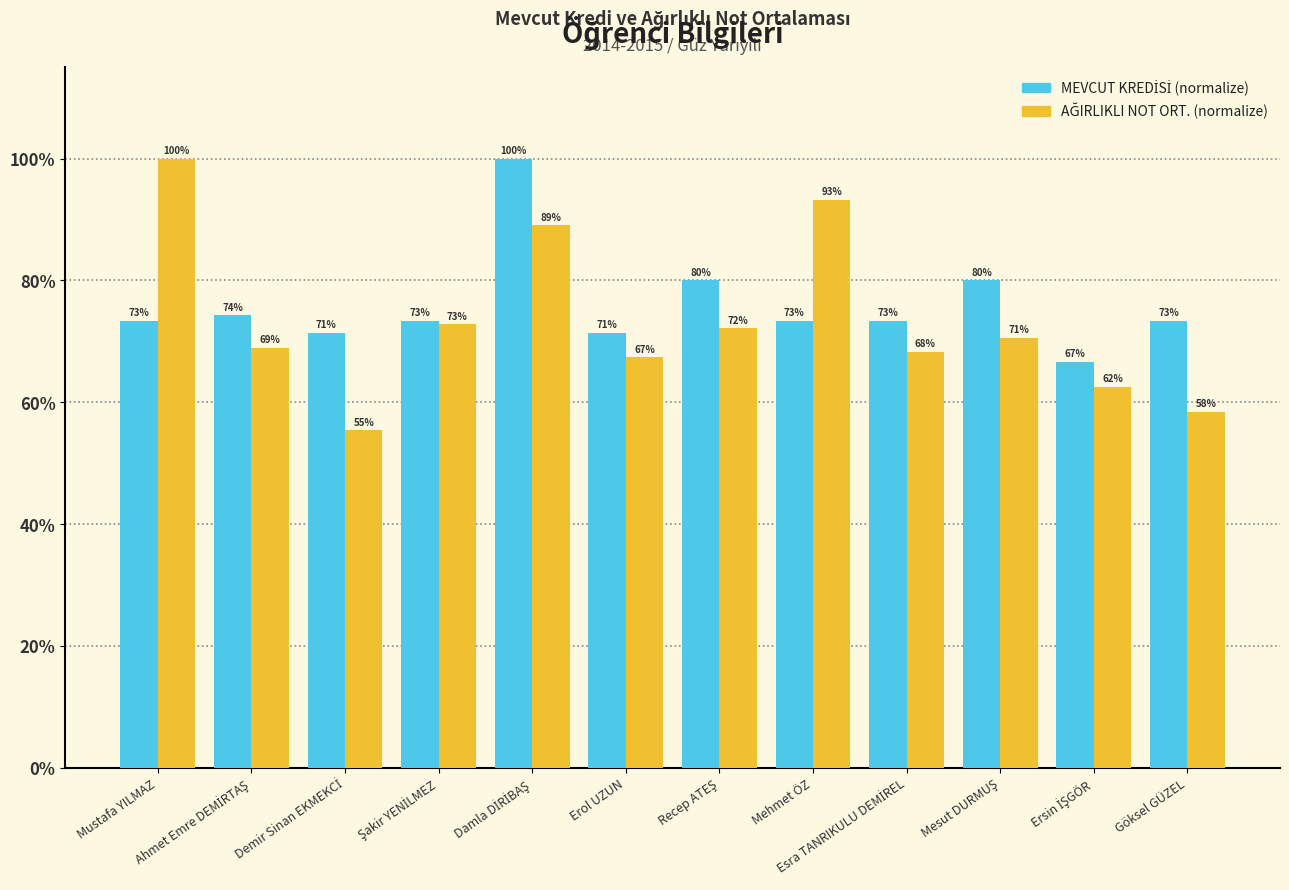

What is the greatest value displayed?

100.0